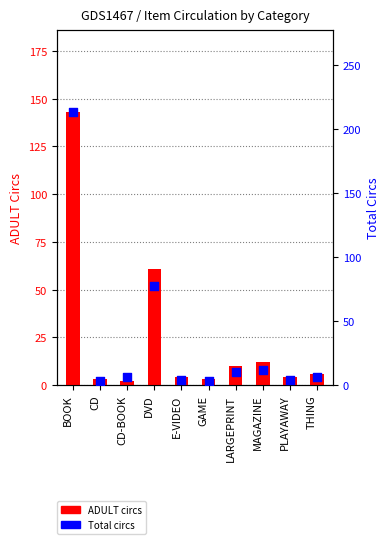

Which series has the largest Y range (max minus min)?

Total circs